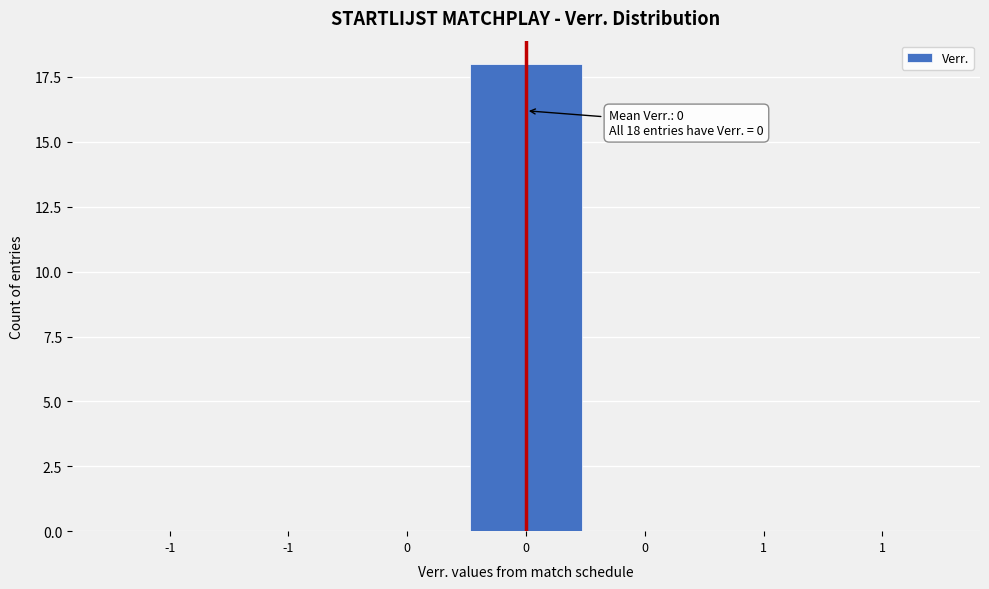

Count the number of data series in this chart.

1